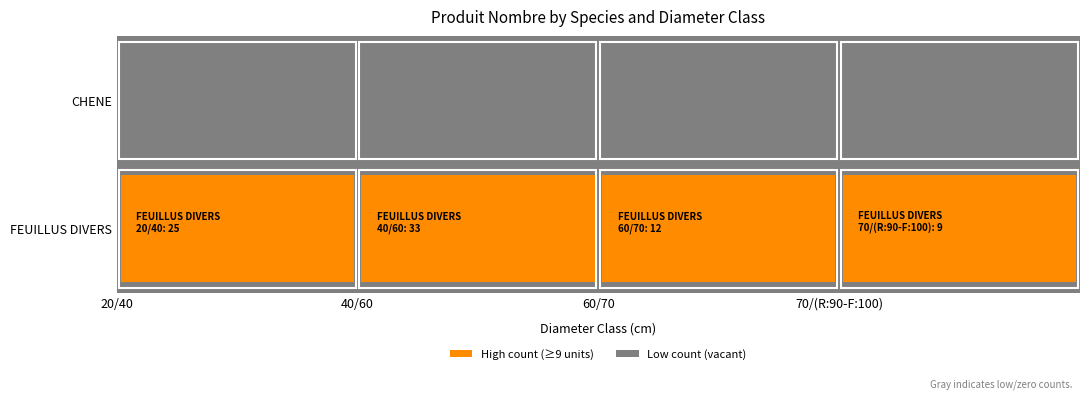

Which category has the highest value across all series?

40/60